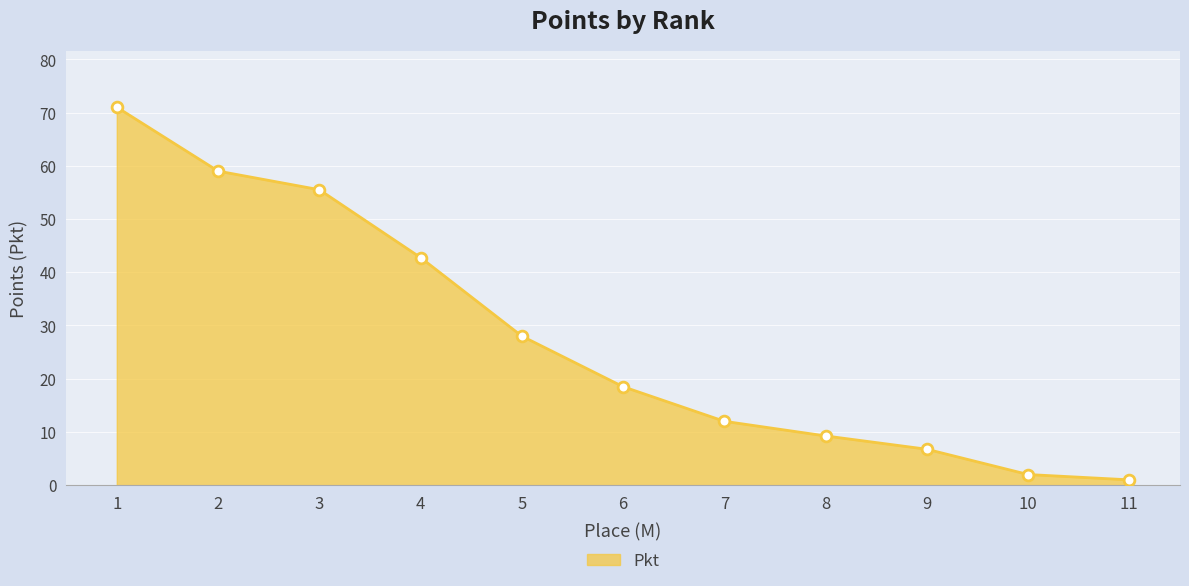

What is the change in value from 10 to 11?

-1.0